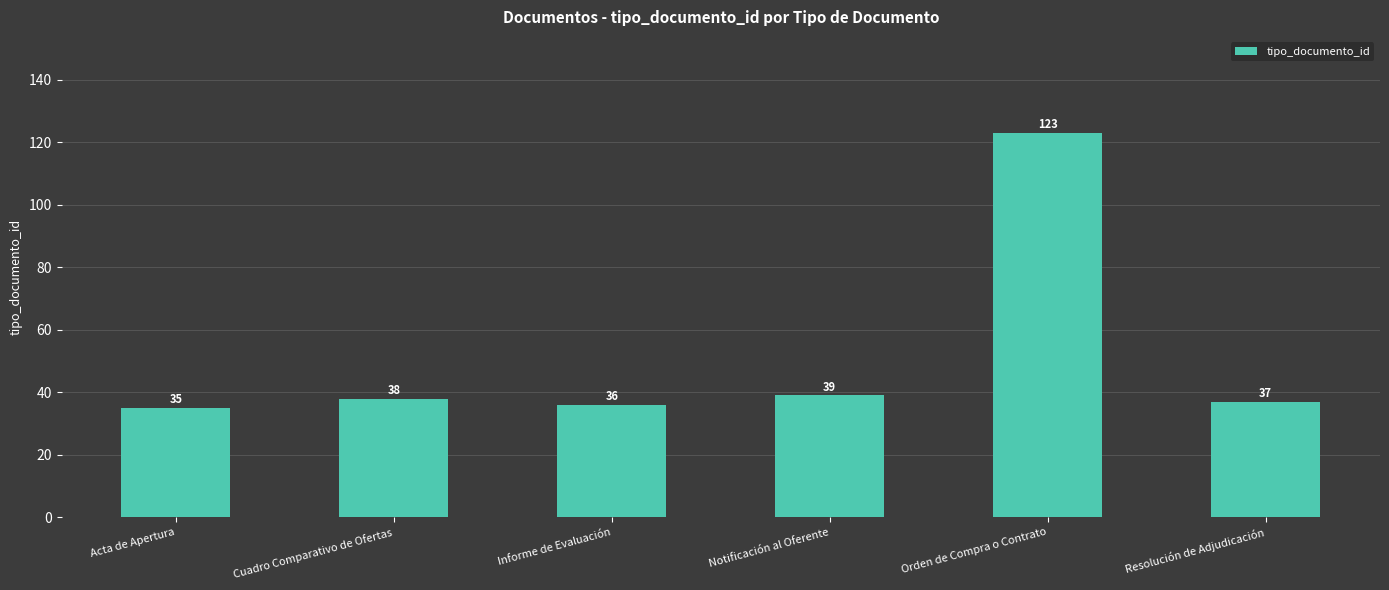

What is the greatest value displayed?

123